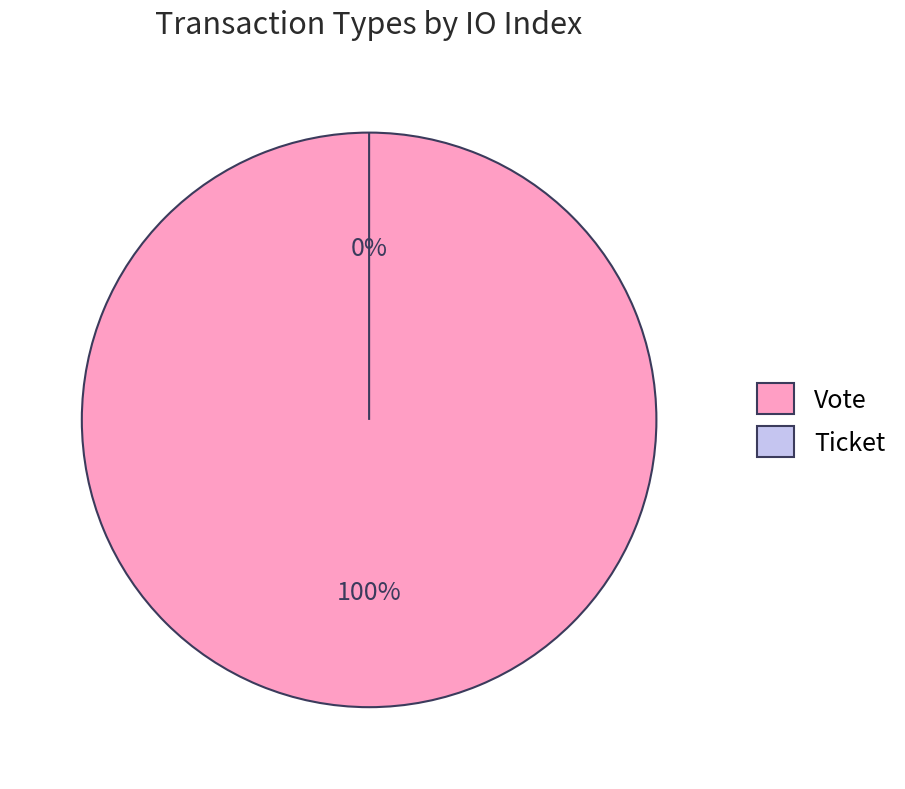

Does Ticket account for over 50% of the chart?

No